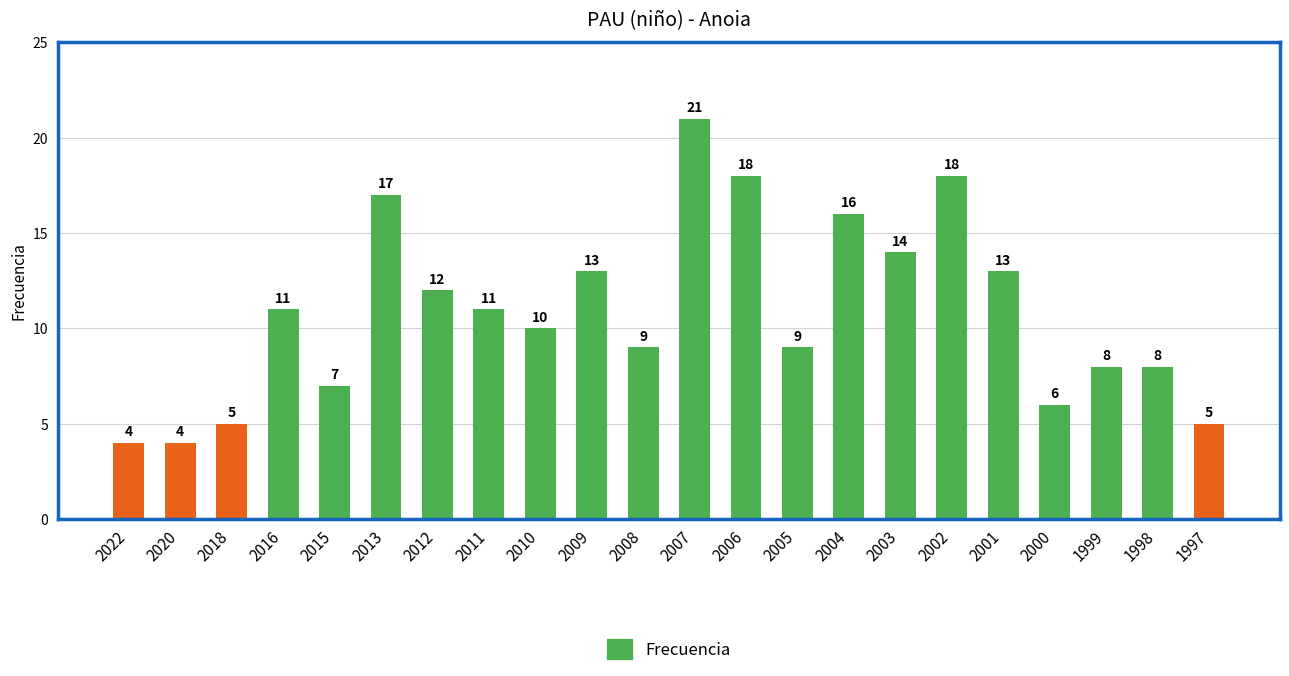

The chart shows a value of 5 at 2016. True or false?

False